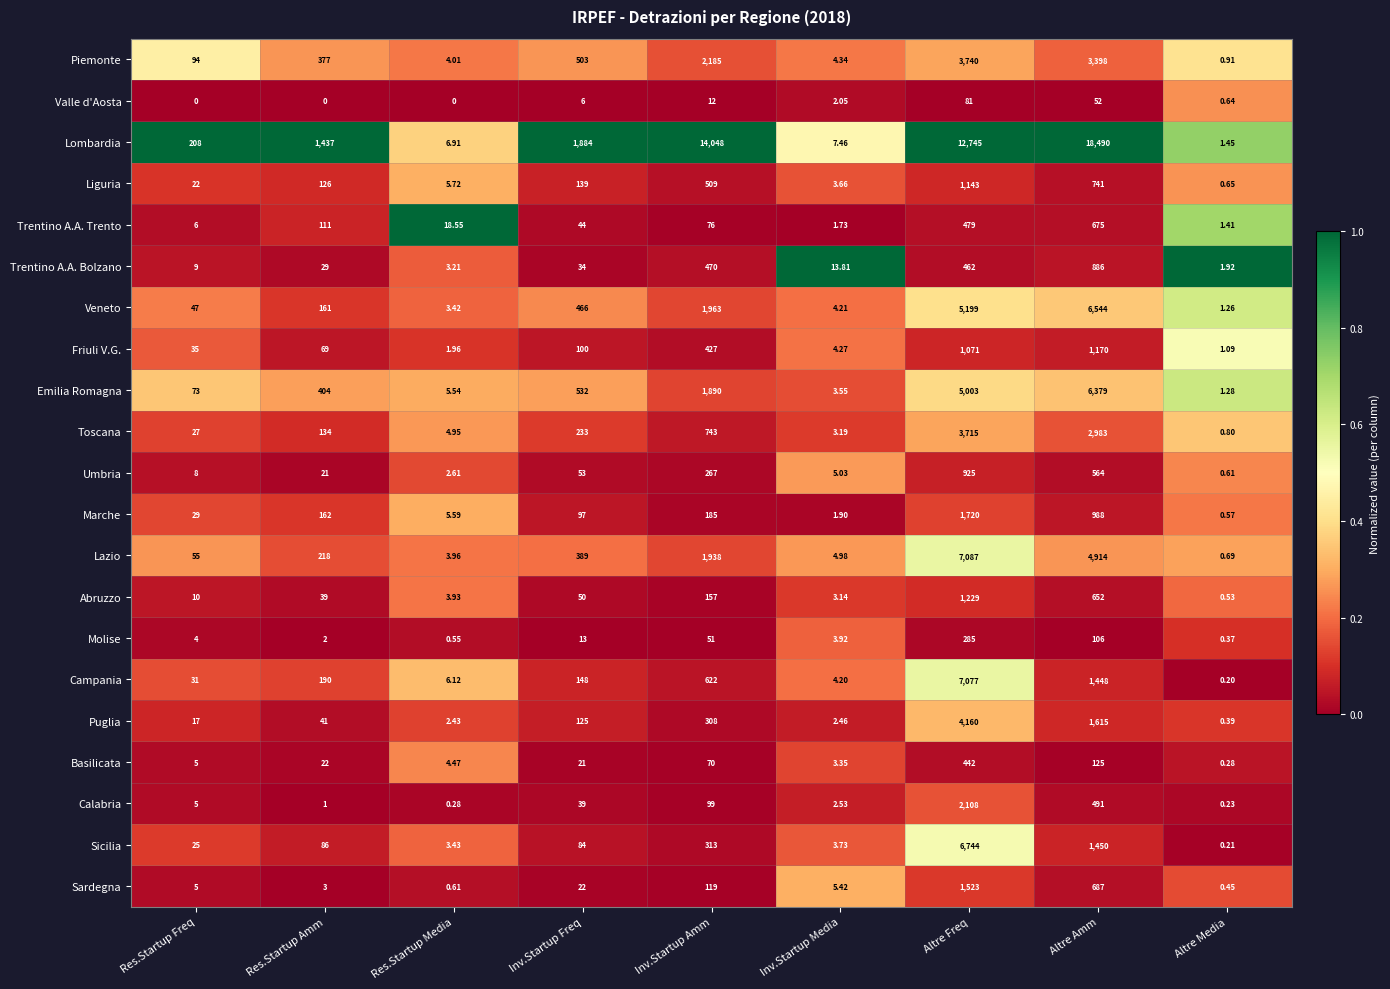

What is the greatest value displayed?

18490.0